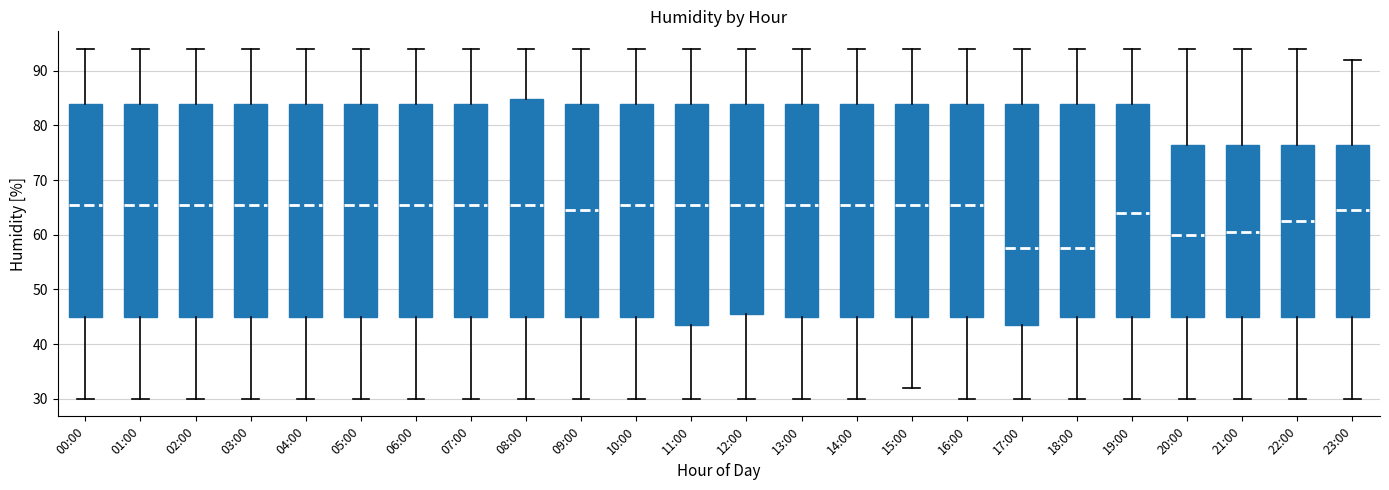

Reading left to right, transcribe this box plot: for each box, give where its median line is, the range the box spans, and where its two whiskers end, as read against the y-axis. The values are not printed on the chart, so give them approximately, as read against the axis.

00:00: median 66, box 45 to 84, whiskers 30 to 94
01:00: median 66, box 45 to 84, whiskers 30 to 94
02:00: median 66, box 45 to 84, whiskers 30 to 94
03:00: median 66, box 45 to 84, whiskers 30 to 94
04:00: median 66, box 45 to 84, whiskers 30 to 94
05:00: median 66, box 45 to 84, whiskers 30 to 94
06:00: median 66, box 45 to 84, whiskers 30 to 94
07:00: median 66, box 45 to 84, whiskers 30 to 94
08:00: median 66, box 45 to 85, whiskers 30 to 94
09:00: median 65, box 45 to 84, whiskers 30 to 94
10:00: median 66, box 45 to 84, whiskers 30 to 94
11:00: median 66, box 44 to 84, whiskers 30 to 94
12:00: median 66, box 46 to 84, whiskers 30 to 94
13:00: median 66, box 45 to 84, whiskers 30 to 94
14:00: median 66, box 45 to 84, whiskers 30 to 94
15:00: median 66, box 45 to 84, whiskers 32 to 94
16:00: median 66, box 45 to 84, whiskers 30 to 94
17:00: median 58, box 44 to 84, whiskers 30 to 94
18:00: median 58, box 45 to 84, whiskers 30 to 94
19:00: median 64, box 45 to 84, whiskers 30 to 94
20:00: median 60, box 45 to 77, whiskers 30 to 94
21:00: median 61, box 45 to 77, whiskers 30 to 94
22:00: median 63, box 45 to 77, whiskers 30 to 94
23:00: median 65, box 45 to 77, whiskers 30 to 92